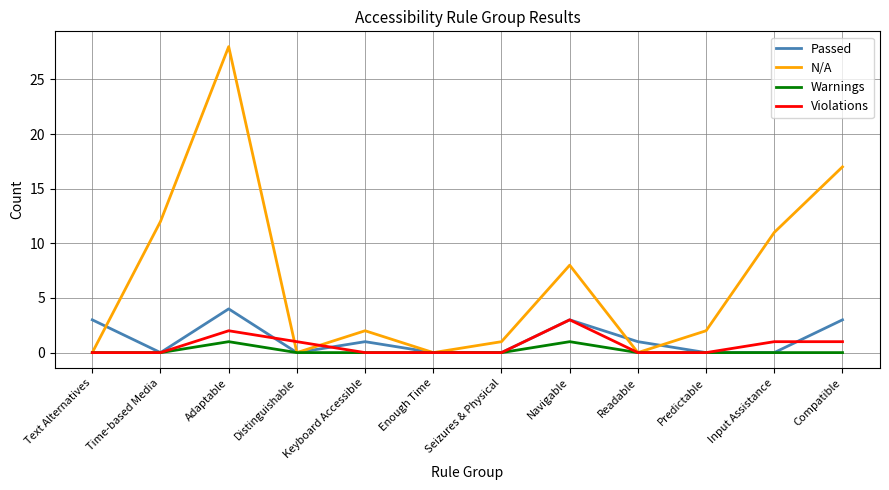

What position from the left is Readable?

9